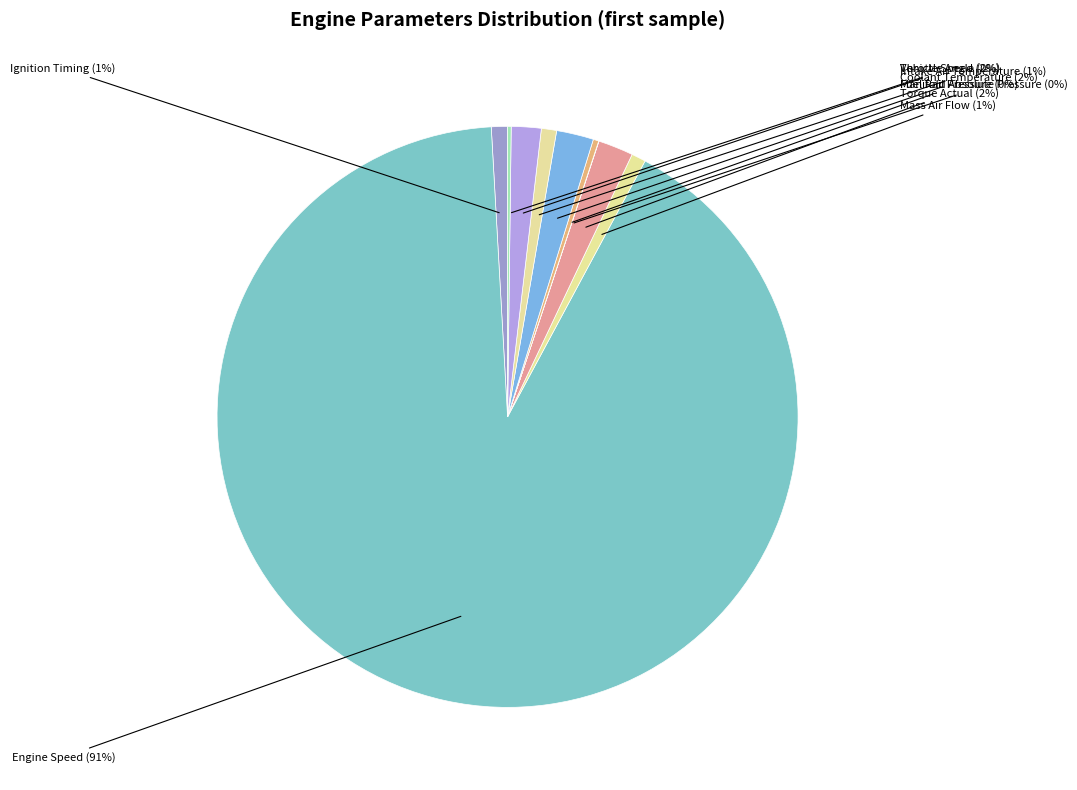

To the nearest percent, what is the difference between the largest and smallest slice percentages?

91%